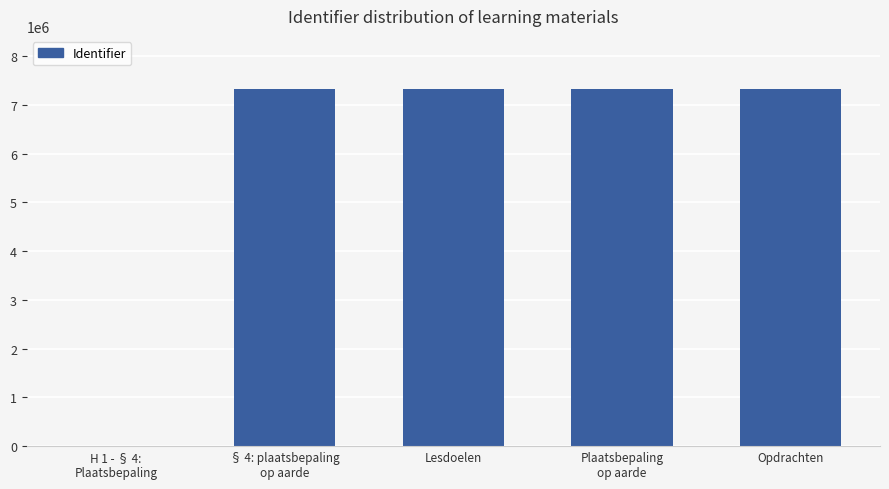

Approximately how many times larger is the value at Plaatsbepaling
op aarde compared to § 4: plaatsbepaling
op aarde?

1.0